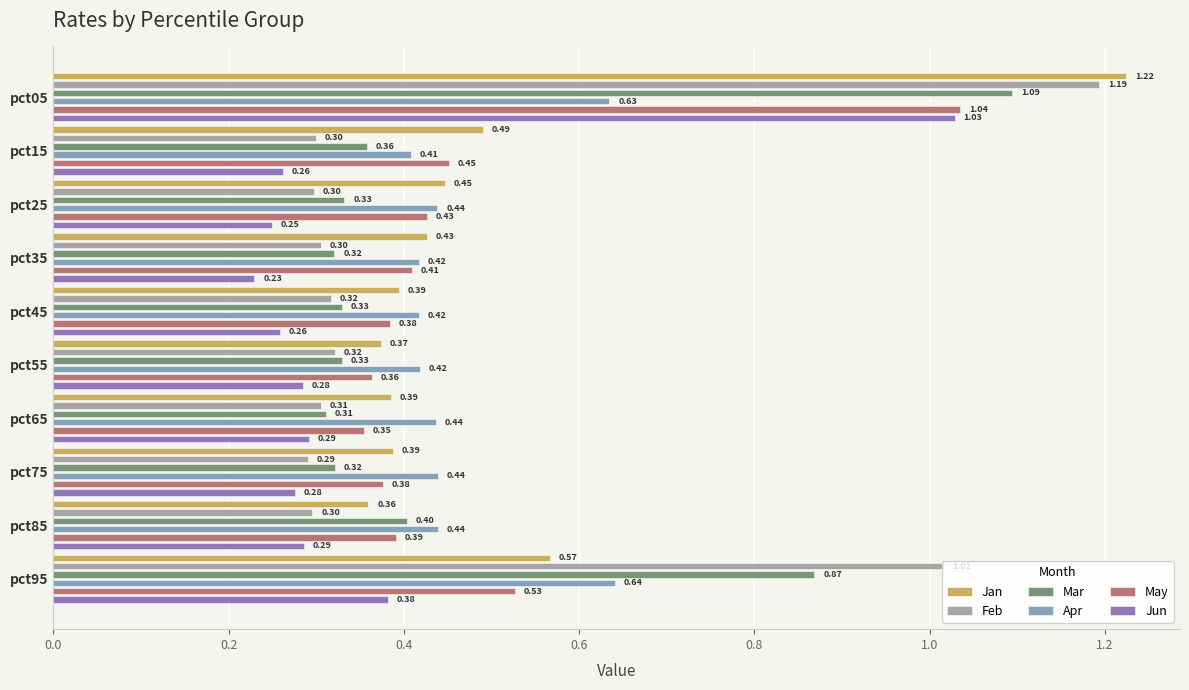

What is the difference between the second highest and second lowest values in the Apr series?

0.2